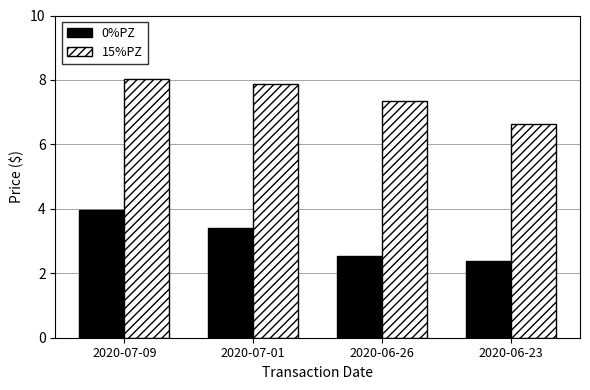

List the series in order of their overall mean, lowest first.

0%PZ, 15%PZ